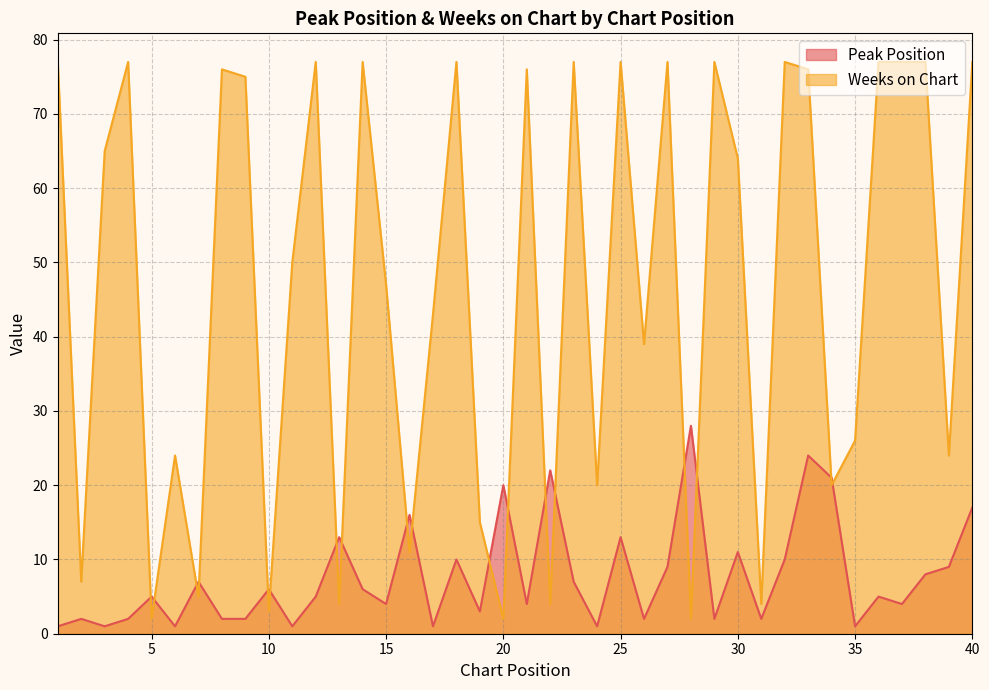

What is the total value across all series at 8?

78